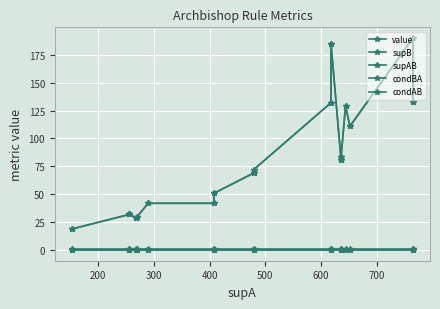

How many data points does each series have?

18